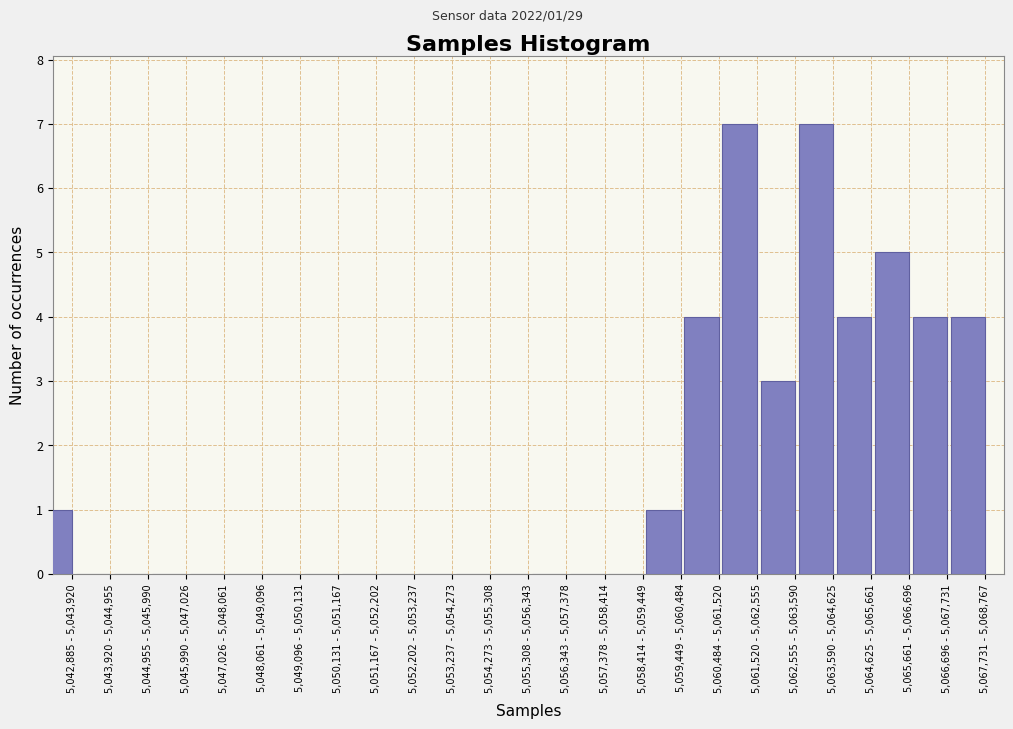

Reading left to right, transcribe all the data shown in this chart.

5,042,885 - 5,043,920=1	5,043,920 - 5,044,955=0	5,044,955 - 5,045,990=0	5,045,990 - 5,047,026=0	5,047,026 - 5,048,061=0	5,048,061 - 5,049,096=0	5,049,096 - 5,050,131=0	5,050,131 - 5,051,167=0	5,051,167 - 5,052,202=0	5,052,202 - 5,053,237=0	5,053,237 - 5,054,273=0	5,054,273 - 5,055,308=0	5,055,308 - 5,056,343=0	5,056,343 - 5,057,378=0	5,057,378 - 5,058,414=0	5,058,414 - 5,059,449=0	5,059,449 - 5,060,484=1	5,060,484 - 5,061,520=4	5,061,520 - 5,062,555=7	5,062,555 - 5,063,590=3	5,063,590 - 5,064,625=7	5,064,625 - 5,065,661=4	5,065,661 - 5,066,696=5	5,066,696 - 5,067,731=4	5,067,731 - 5,068,767=4